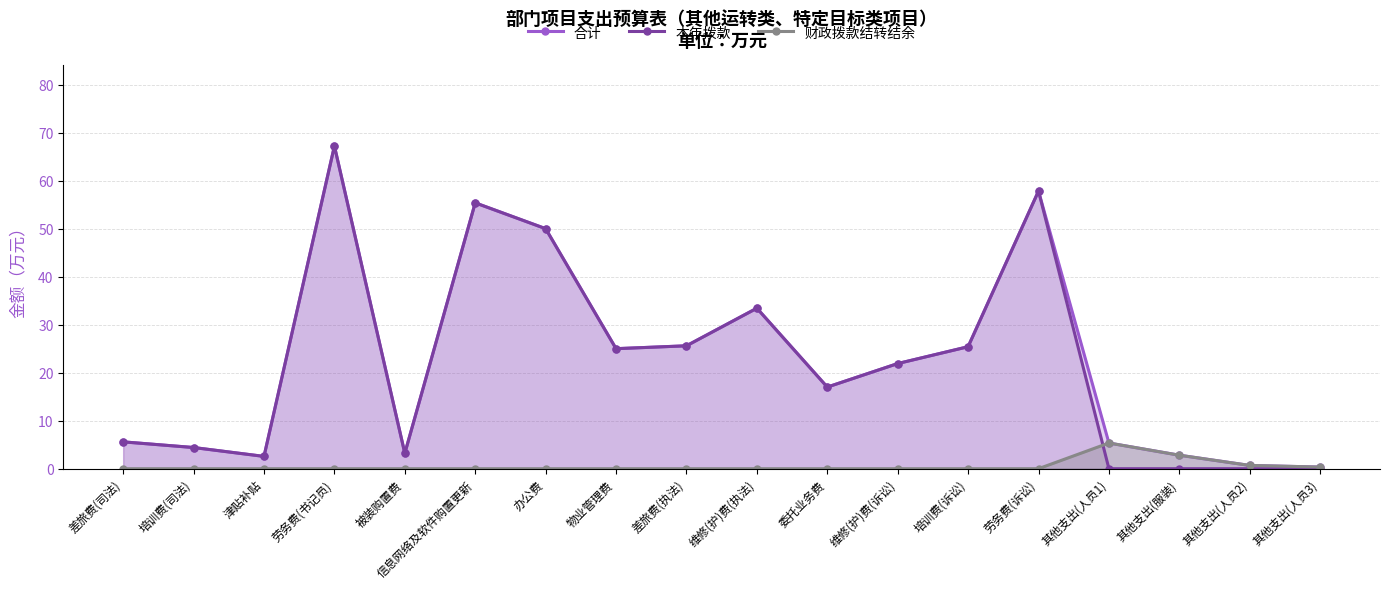

What is the sum of all 合计 values?

403.7